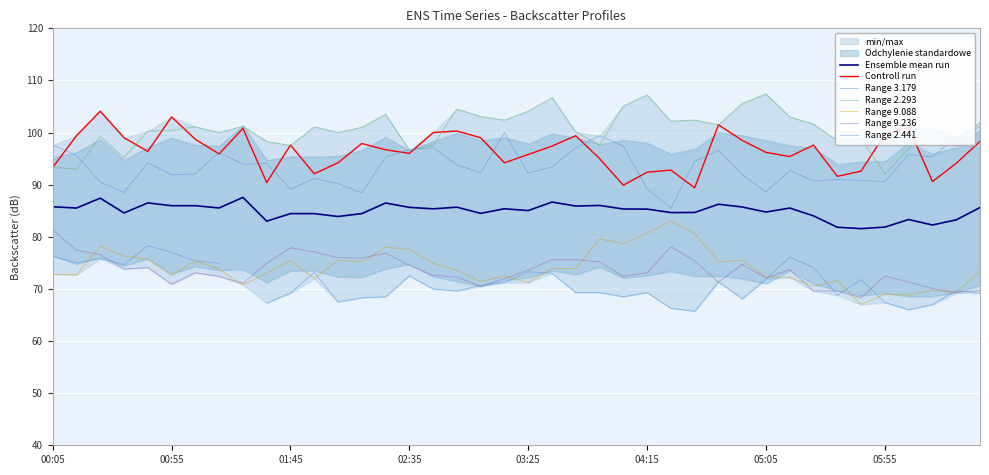

How many data points in 2.293 are less than 101?

20